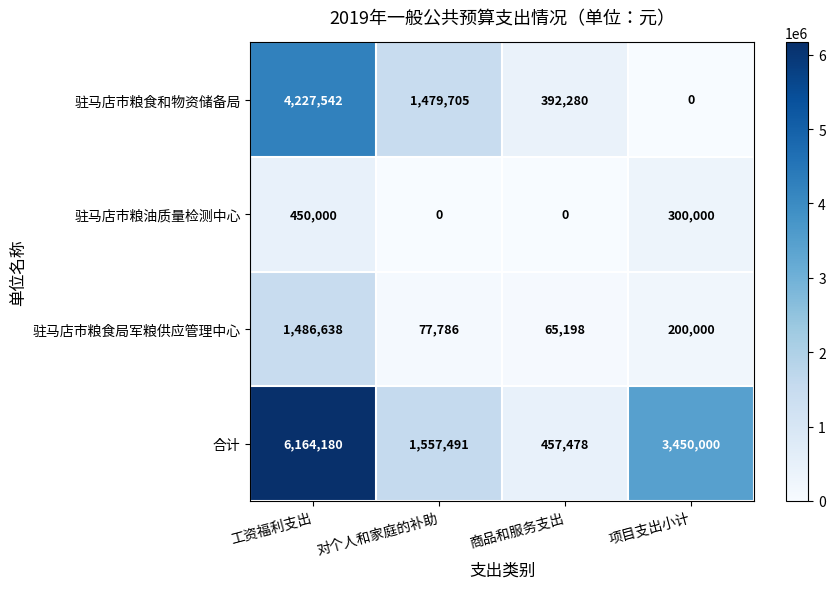

Reading left to right, transcribe all the data shown in this chart.

驻马店市粮食和物资储备局: 4227542	1479705	392280	0
驻马店市粮油质量检测中心: 450000	0	0	300000
驻马店市粮食局军粮供应管理中心: 1486638	77786	65198	200000
合计: 6164180	1557491	457478	3450000